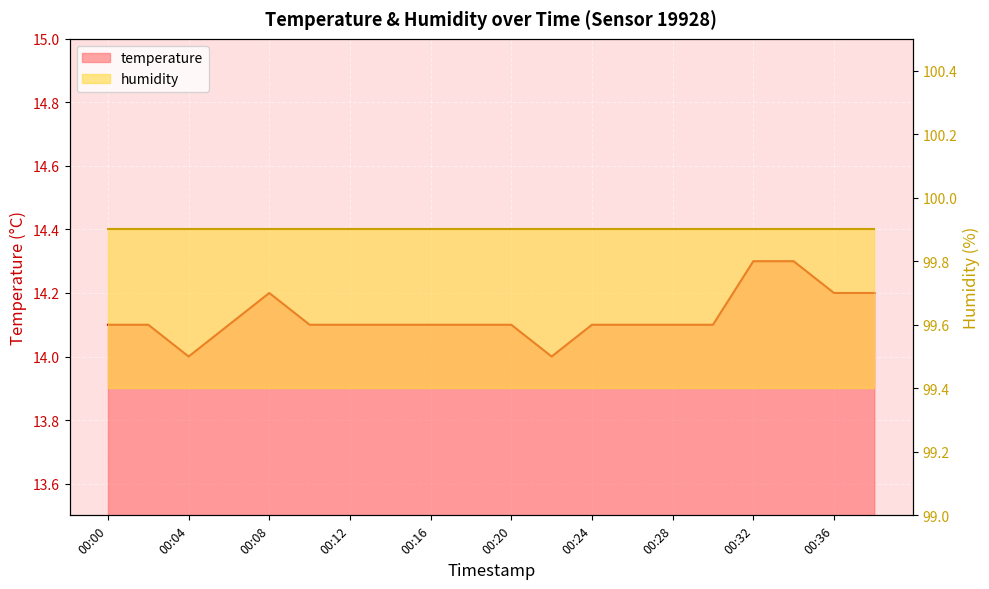

What is the approximate value at 00:28?

14.1